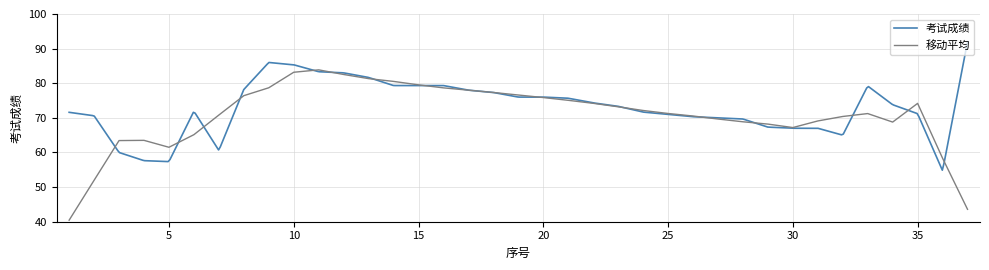

Which label corresponds to the largest value in the chart?

37